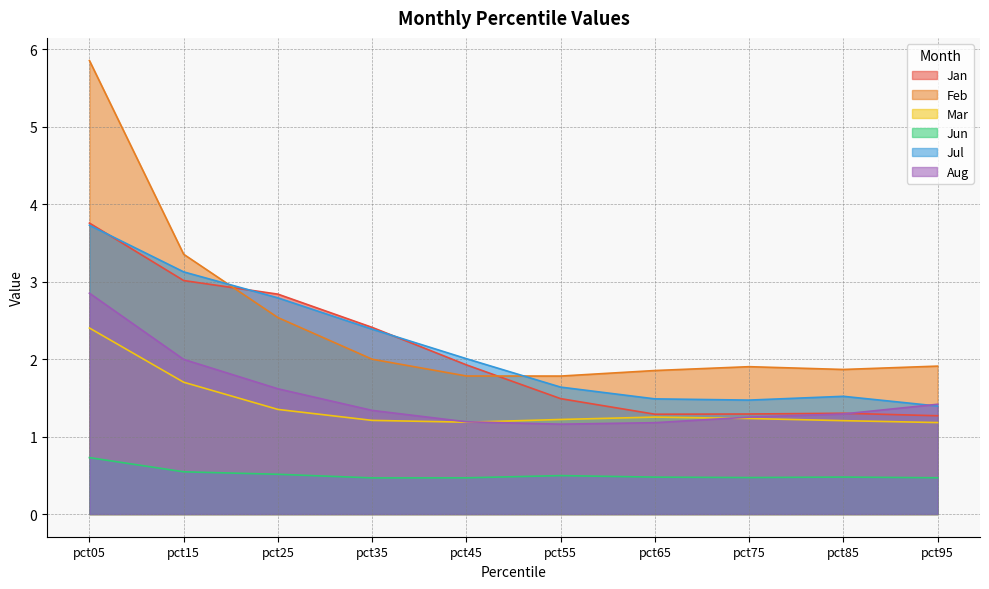

What is the value of the Jul point at the 9th from the left?

1.5